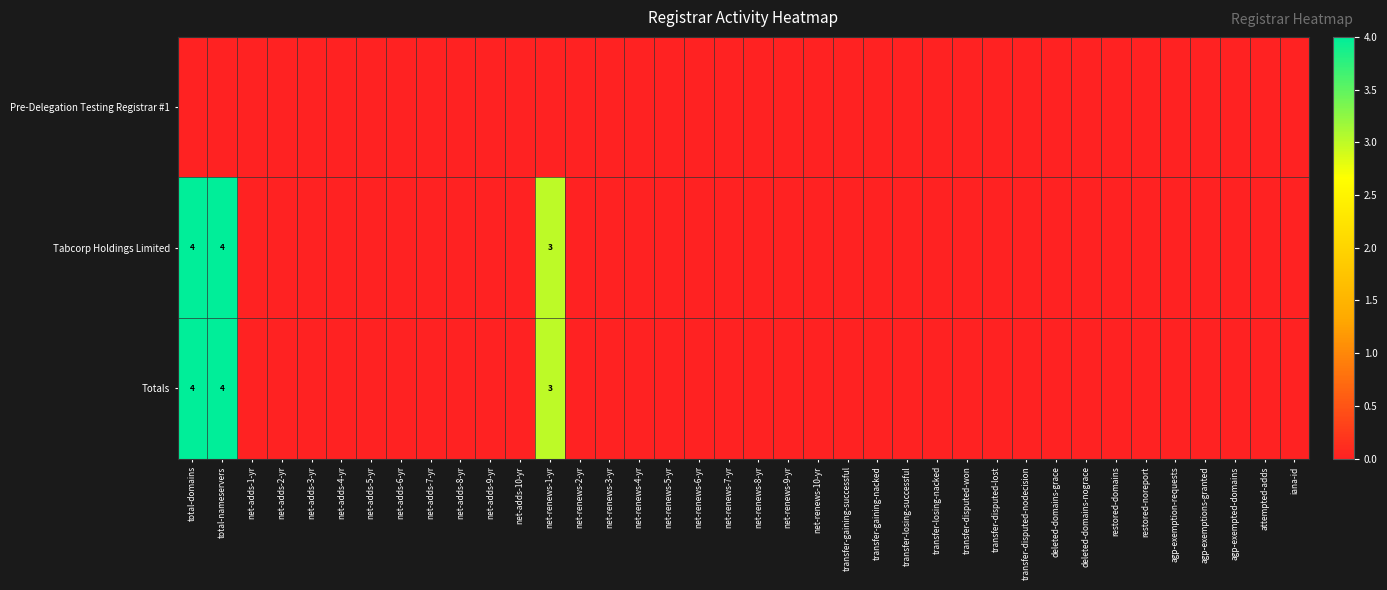

At which category is the sum across all series the highest?

total-domains